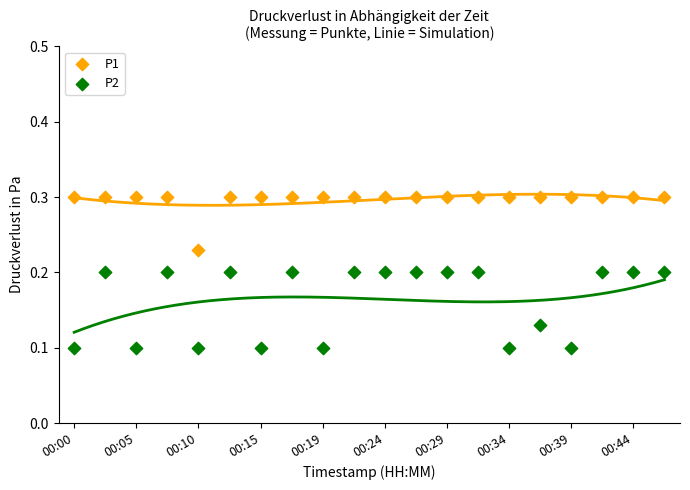

Which series contains the lowest Y value?

P2